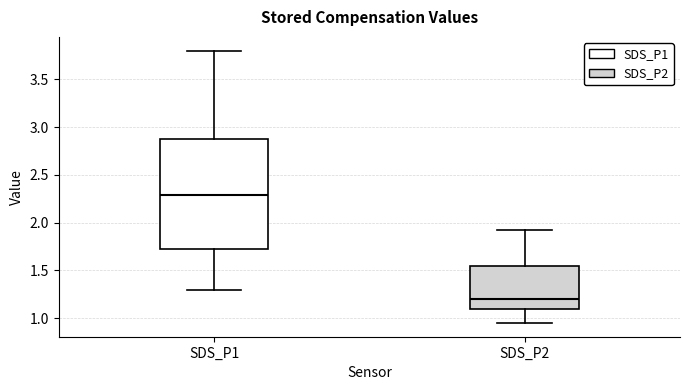

Which box has the highest median line?

SDS_P1